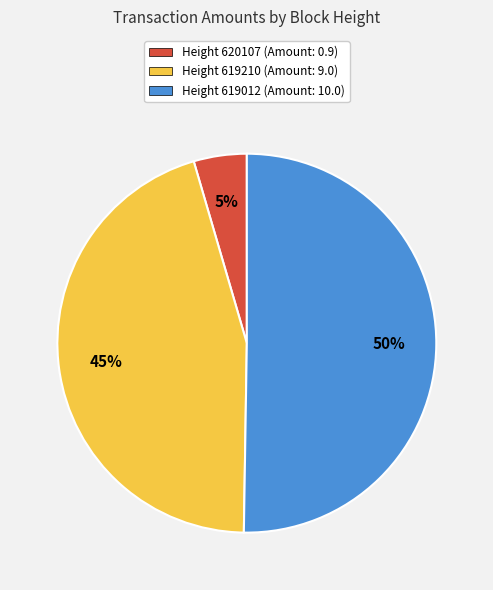

How many slices are in this pie chart?

3